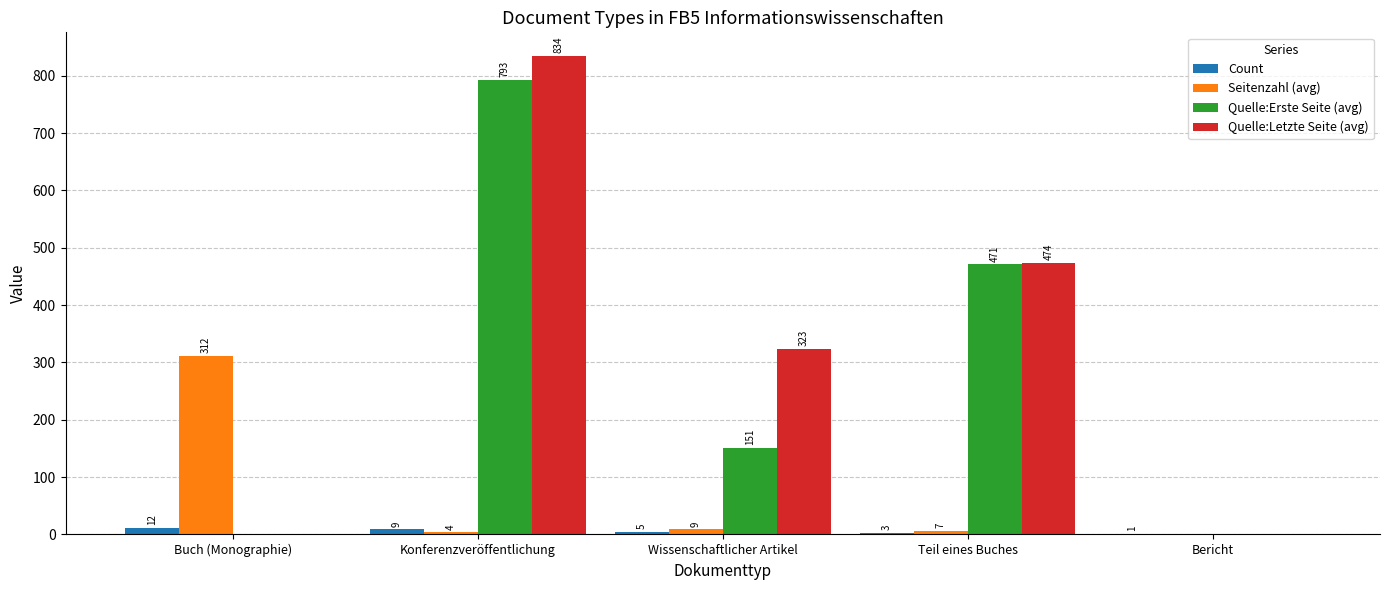

What are all the series names shown in the legend?

Count, Seitenzahl (avg), Quelle:Erste Seite (avg), Quelle:Letzte Seite (avg)